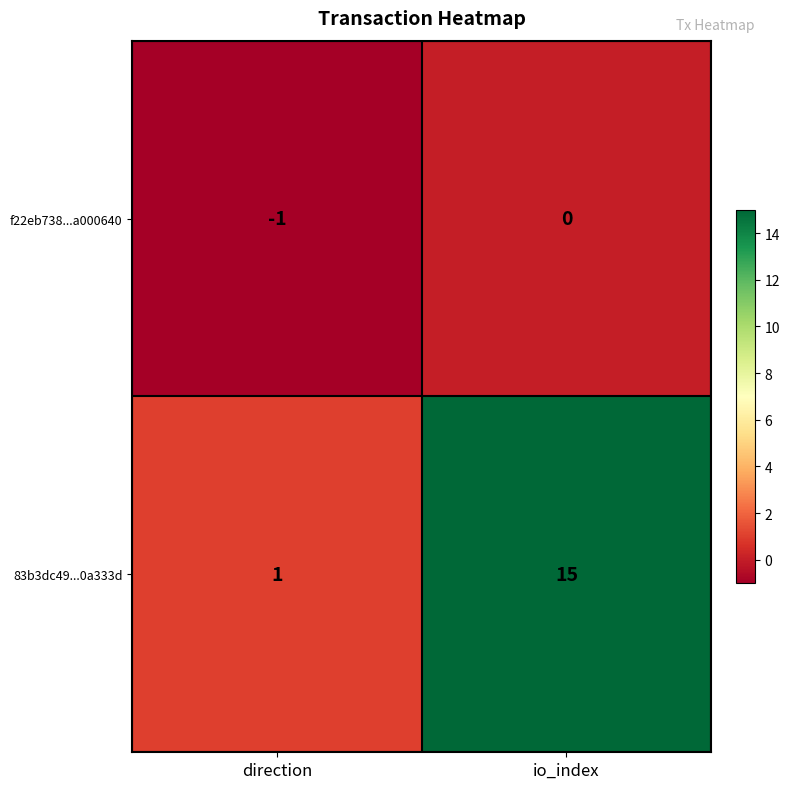

How many values in the f22eb738...a000640 series are below 0?

1